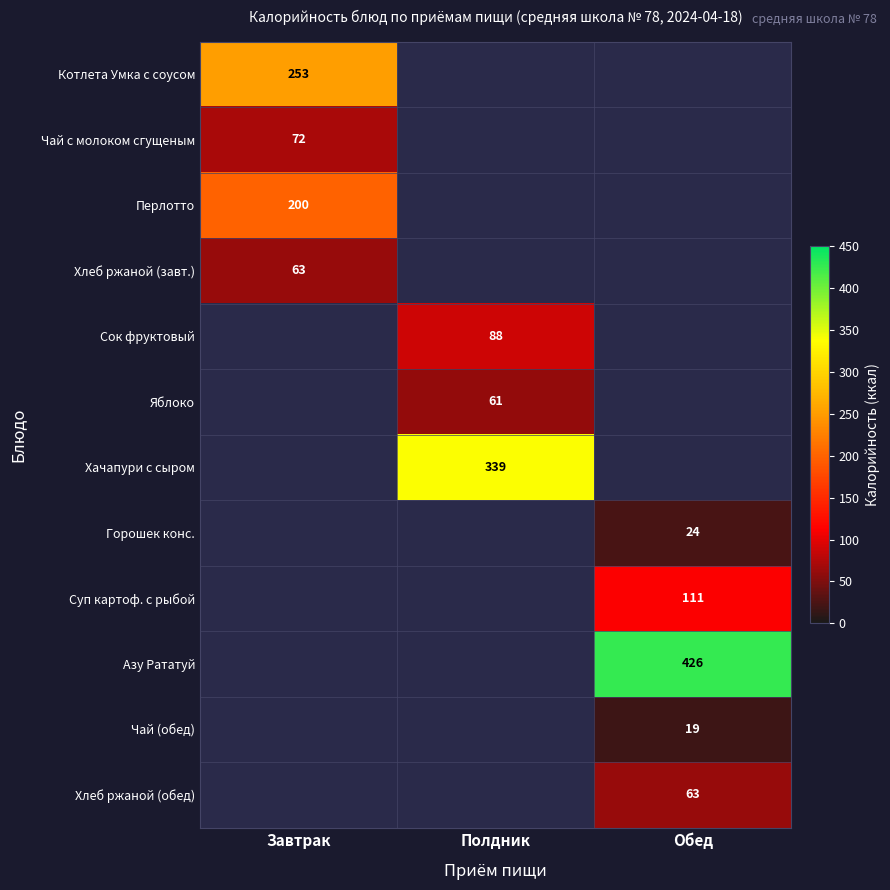

True or false: Перлотто has a value of 200 at Завтрак.

True